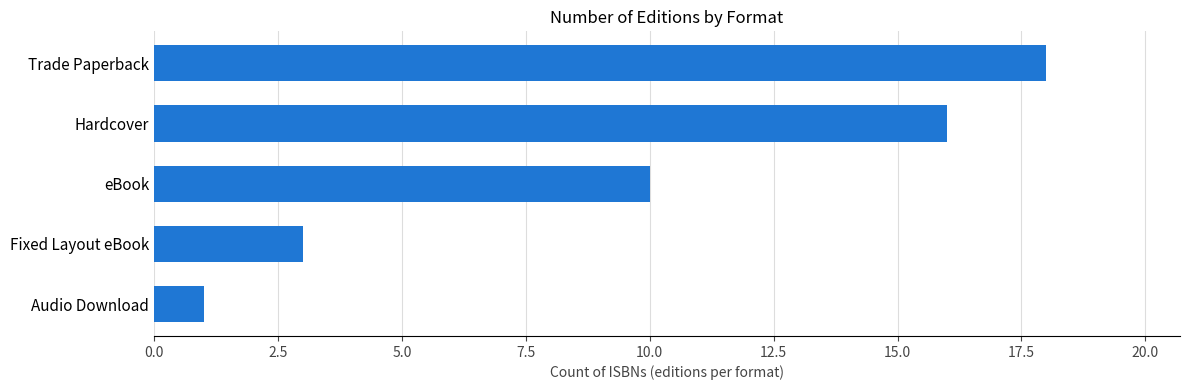

What is the ratio of the value at eBook to the value at Trade Paperback?

0.6